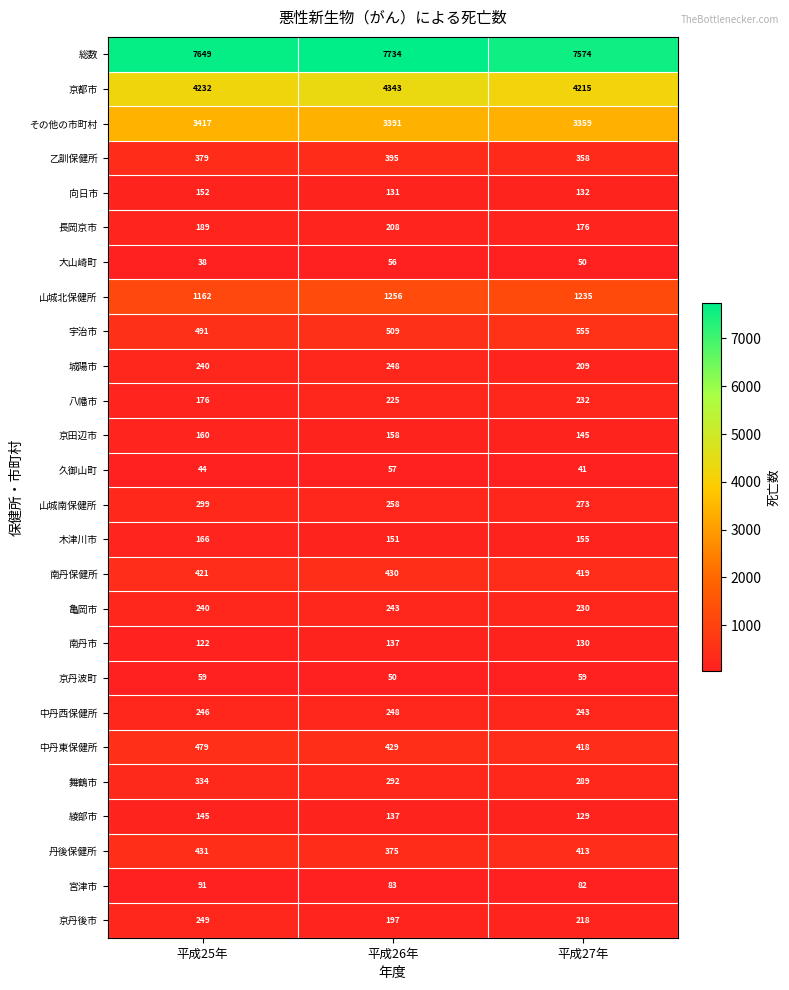

Which series has the largest total across all categories?

総数